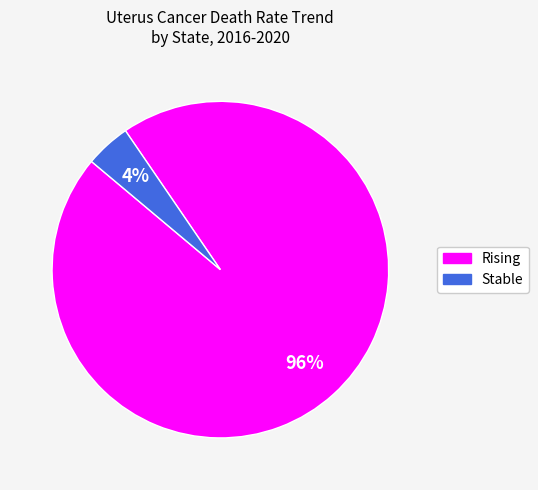

The Rising slice represents 96% of the pie. True or false?

True